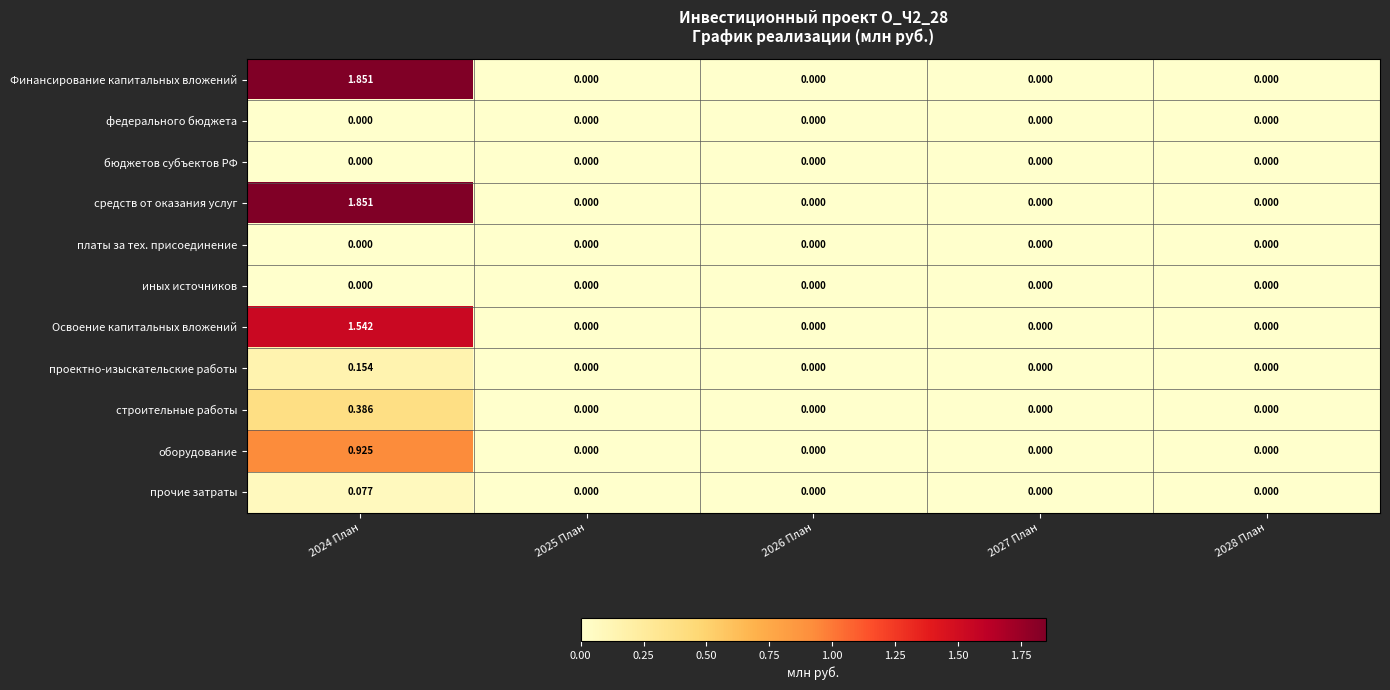

Is the value of платы за тех. присоединение at 2027 План greater than the value of Финансирование капитальных вложений at 2024 План?

No